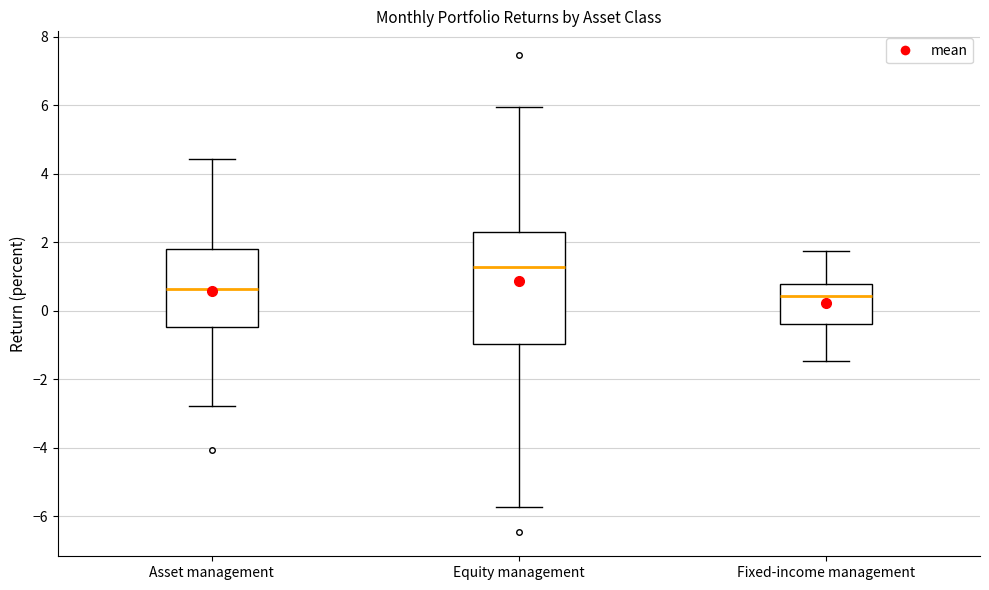

Reading left to right, transcribe this box plot: for each box, give where its median line is, the range the box spans, and where its two whiskers end, as read against the y-axis. The values are not printed on the chart, so give them approximately, as read against the axis.

Asset management: median 0.6, box -0.4 to 1.8, whiskers -2.8 to 4.4
Equity management: median 1.2, box -1.0 to 2.2, whiskers -5.8 to 6.0
Fixed-income management: median 0.4, box -0.4 to 0.8, whiskers -1.4 to 1.8